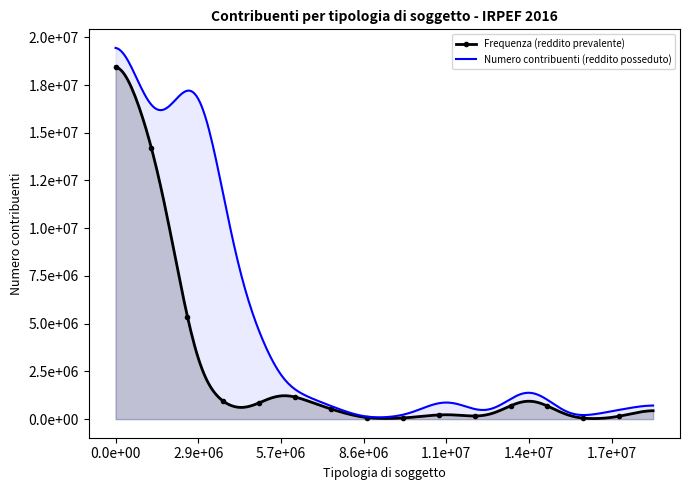

How many data points in Numero contribuenti (reddito posseduto) are less than 1157407?

7